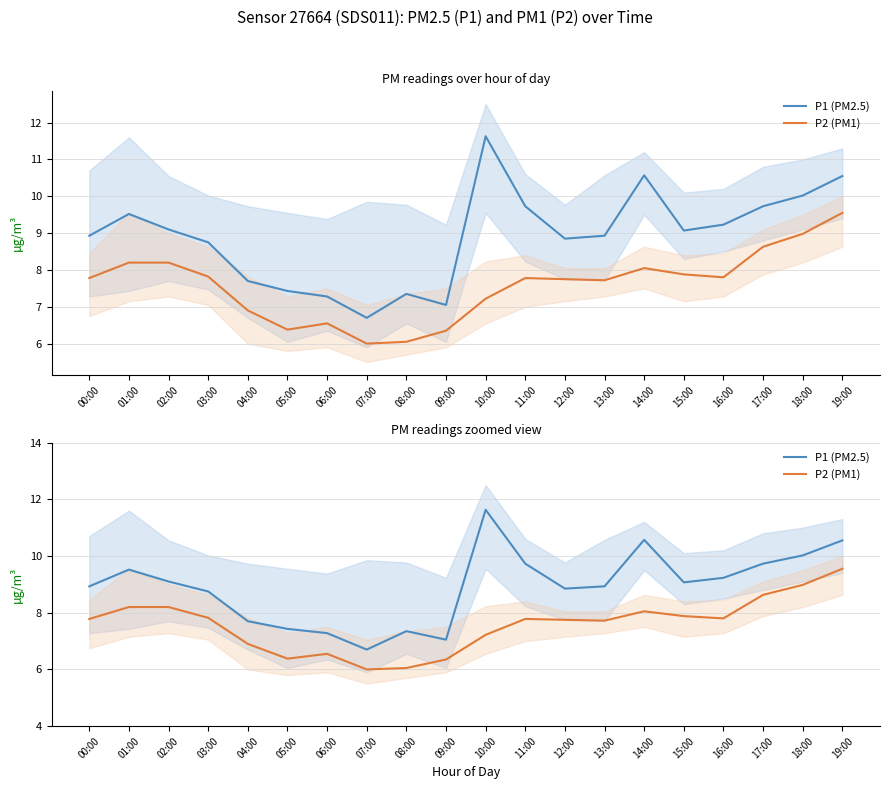

List the labels in order of P2 (PM1) value, smallest first.

07:00, 08:00, 09:00, 05:00, 06:00, 04:00, 10:00, 13:00, 12:00, 00:00, 11:00, 16:00, 03:00, 15:00, 14:00, 01:00, 02:00, 17:00, 18:00, 19:00